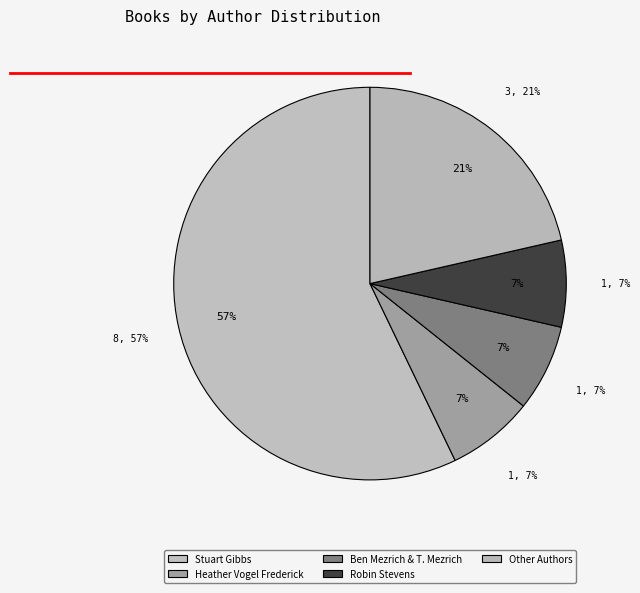

Is it true that Other Author 2 is 21% of the pie?

False